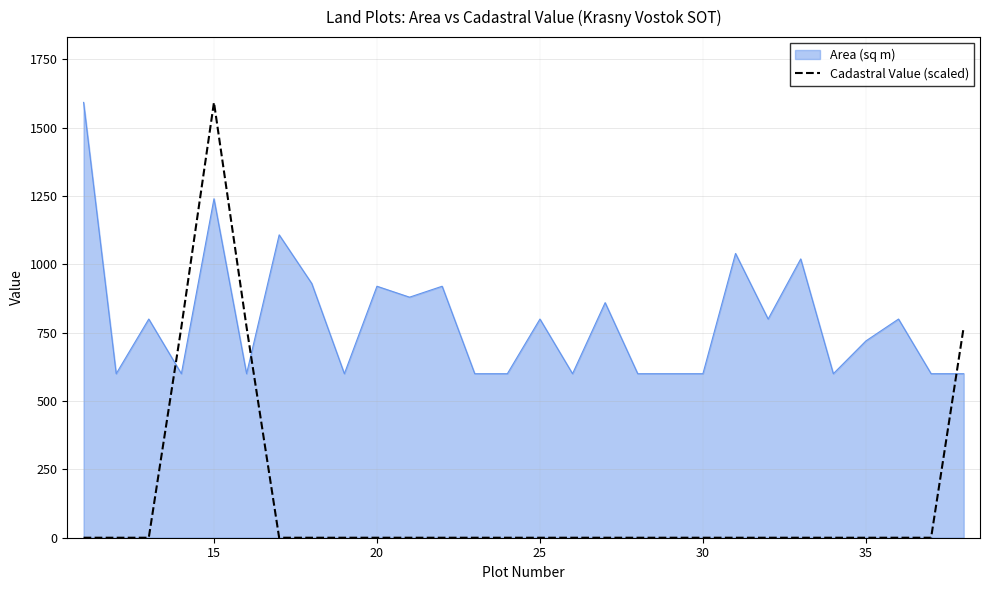

List the series in order of their overall mean, highest first.

Area (sq m), Cadastral Value (scaled)